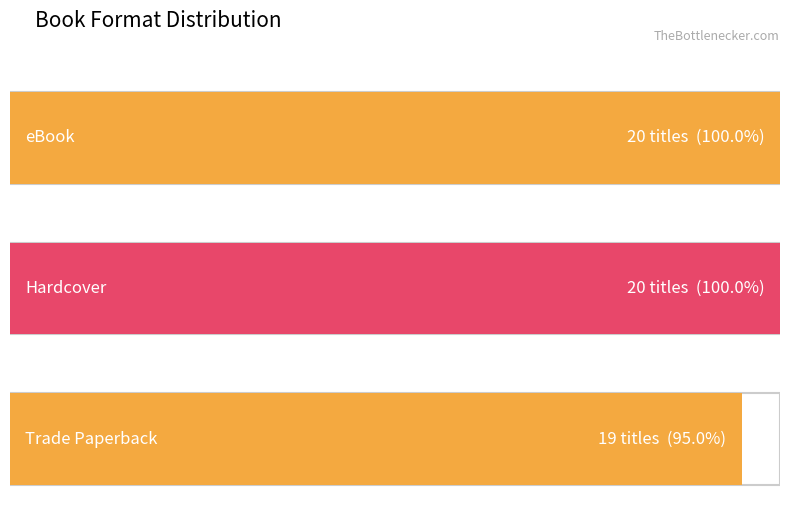

Rank the categories by value from lowest to highest.

Trade Paperback, eBook, Hardcover